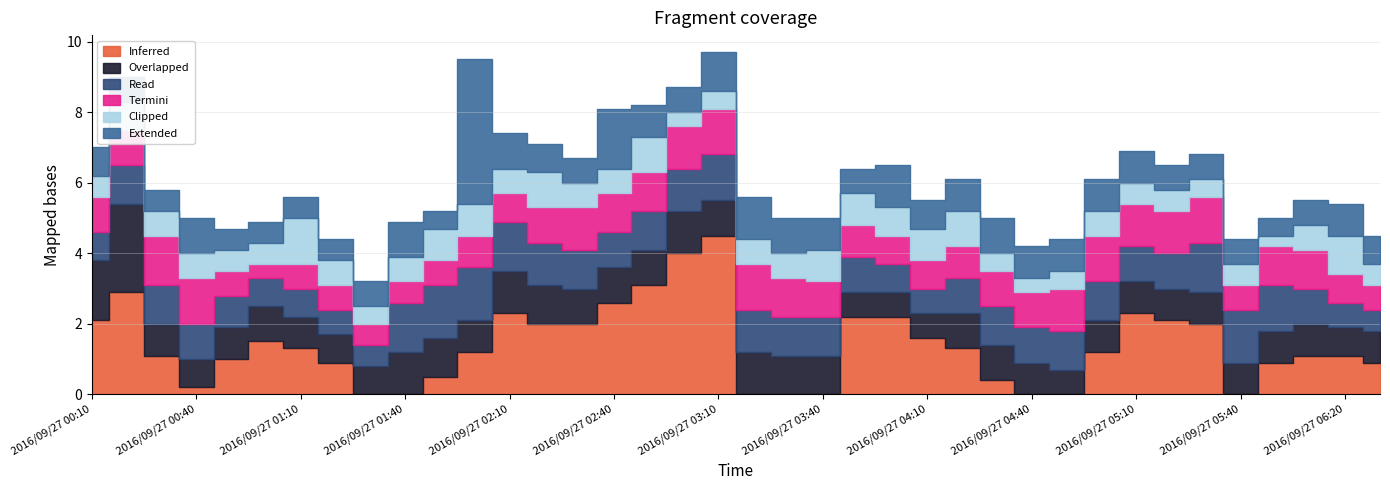

What is the sum of the 4.263 values at 2016/09/27 02:10 and 2016/09/27 04:40?

1.8